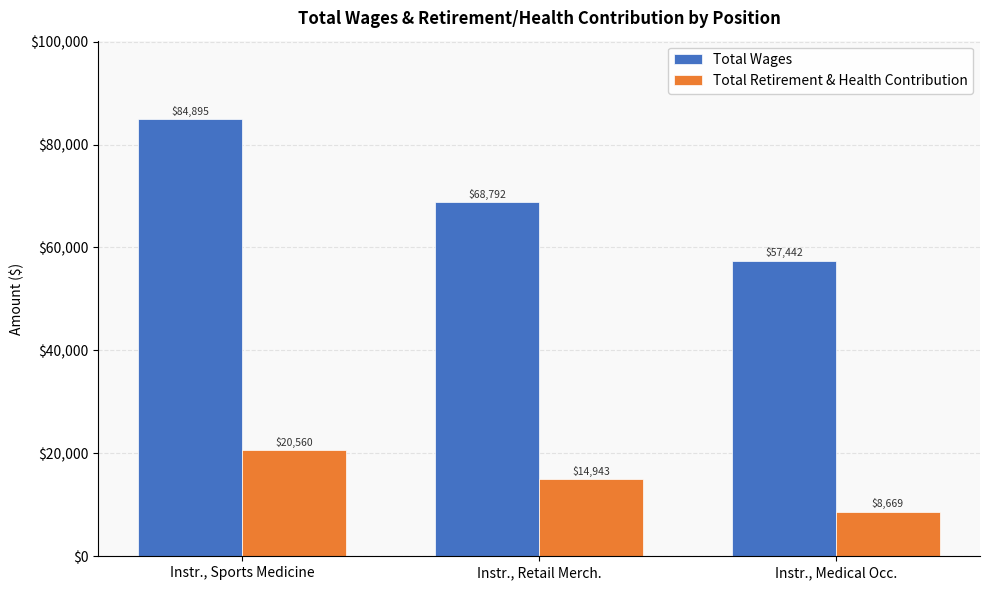

Where does the Total Wages series first go above 68792?

Instr., Sports Medicine